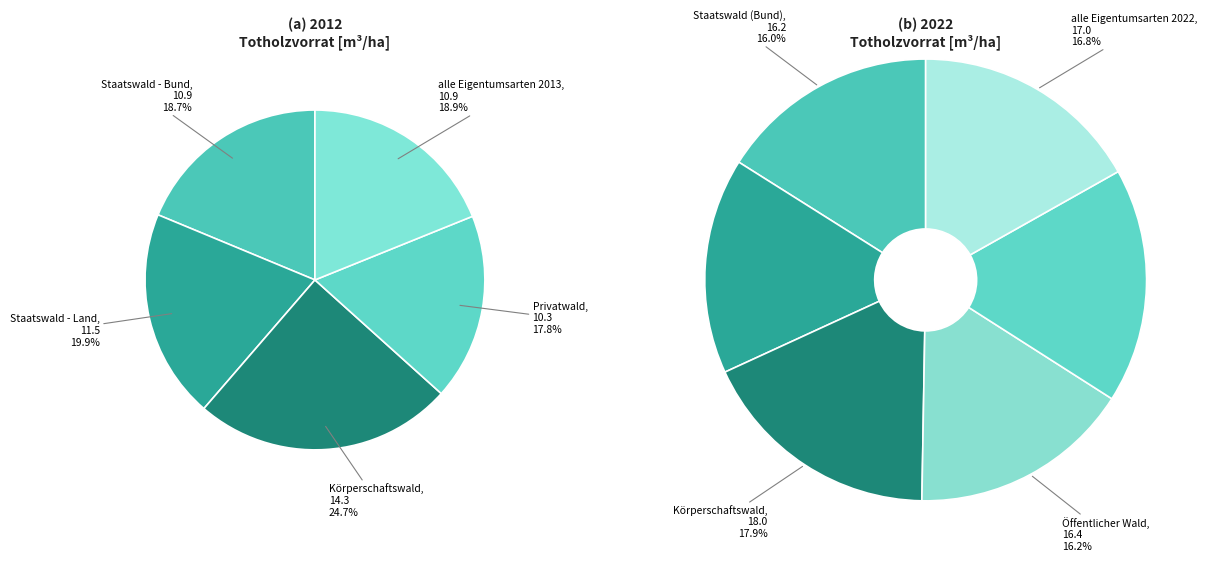

What percentage do Privatwald and Körperschaftswald together represent?

42.4%